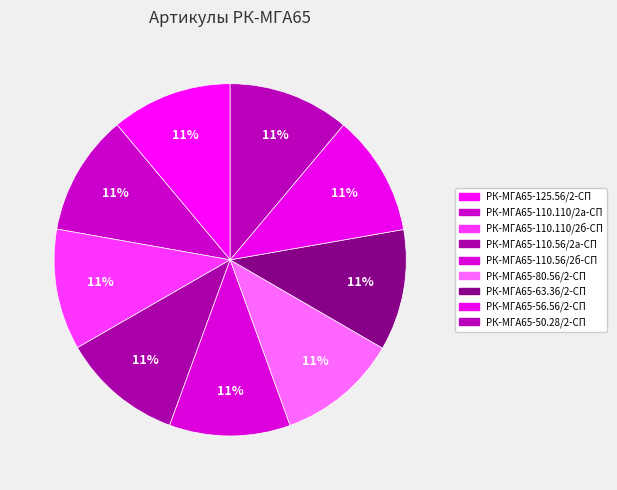

Is there any slice that represents more than half of the pie?

No